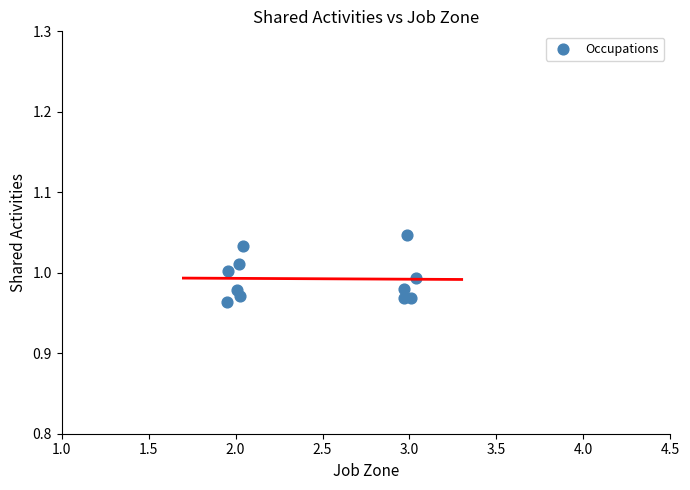

What is the range of X values (max minus min)?

1.1